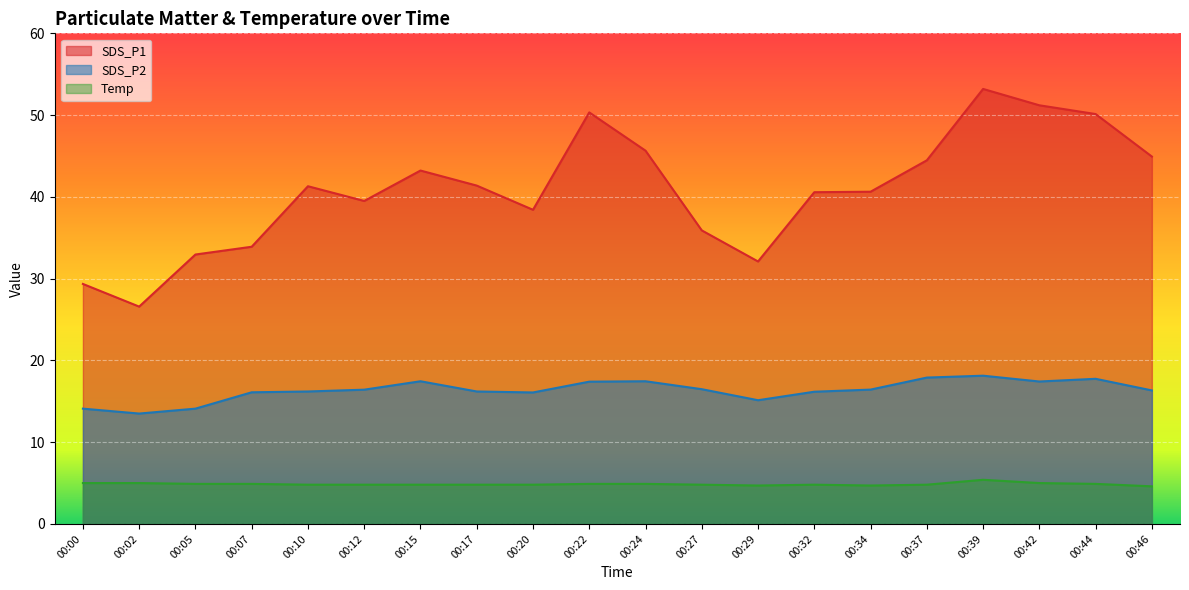

In SDS_P2, how many points are lower than both neighbors (excluding endpoints)?

4